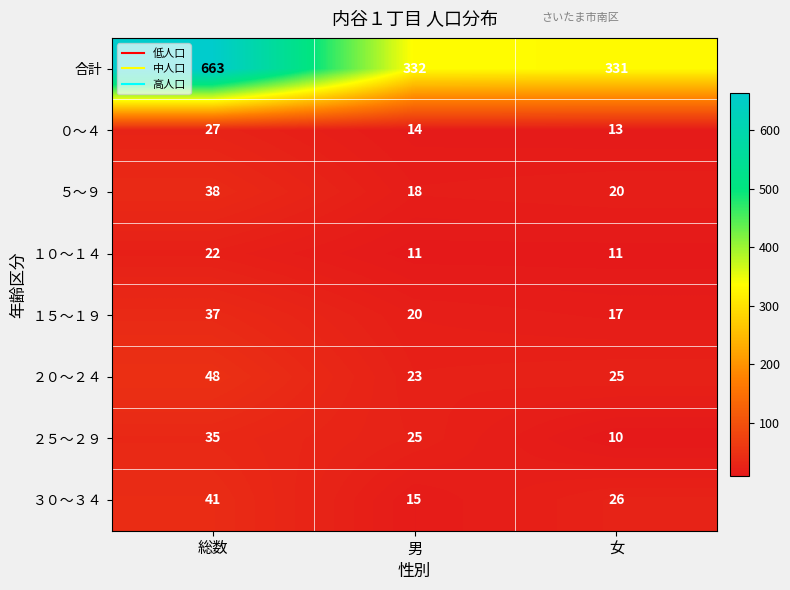

What is the spread (max minus min) of values at 女?

321